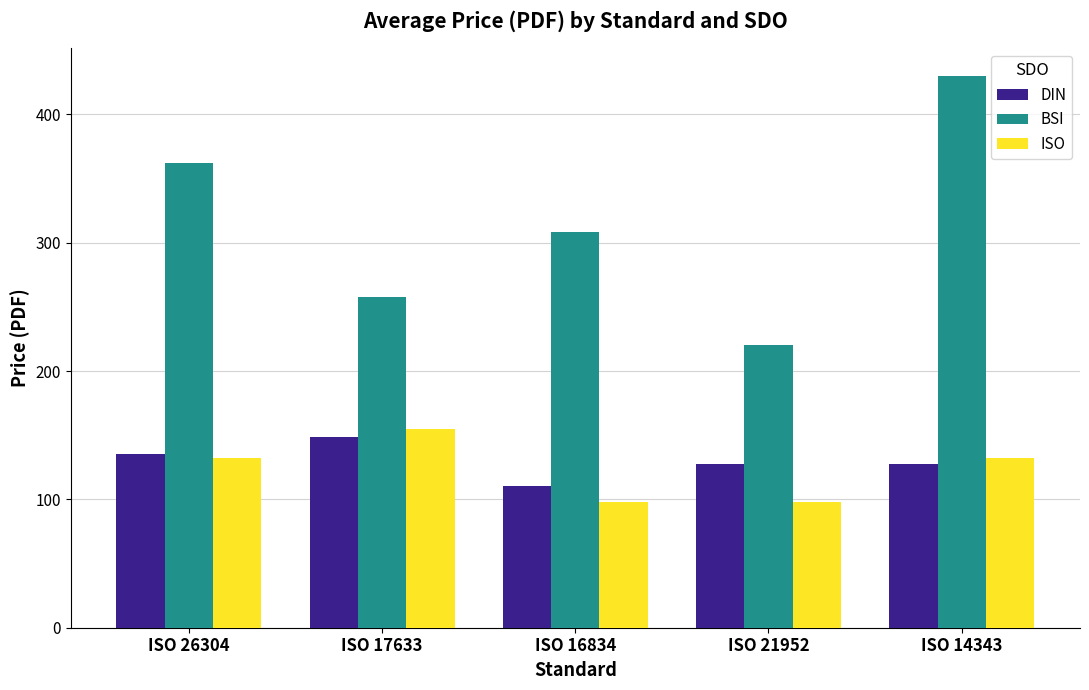

How many values in the ISO series are below 132?

2